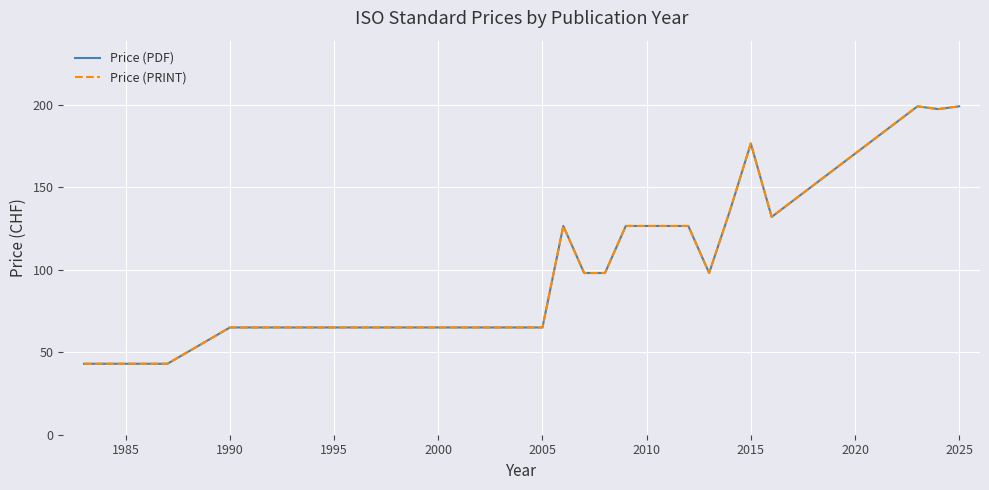

Rank the series by their maximum value, from lowest to highest.

Price (PDF), Price (PRINT)